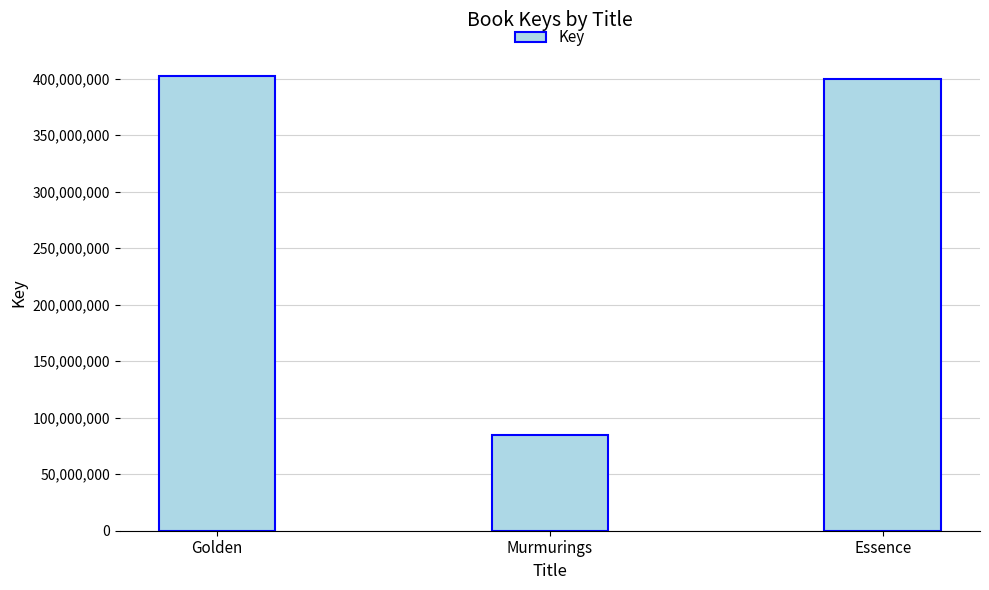

What position from the left is Golden?

1